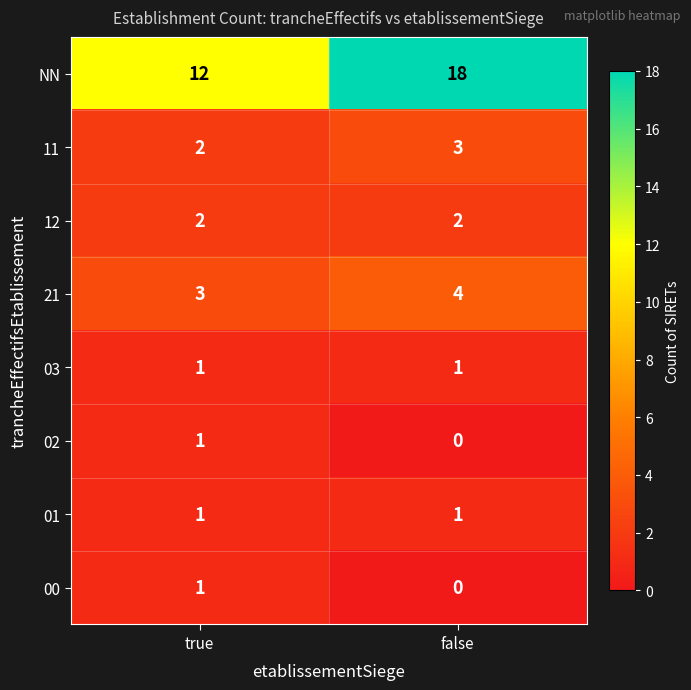

What is the sum of all 11 values?

5